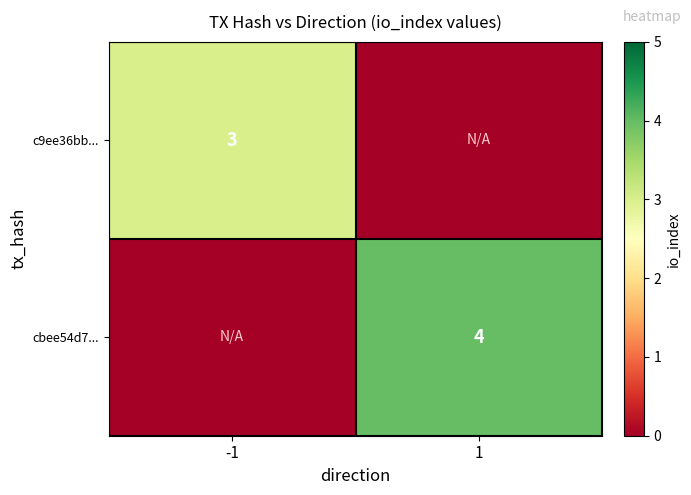

The cbee54d7... series shows 1 at 1. True or false?

False